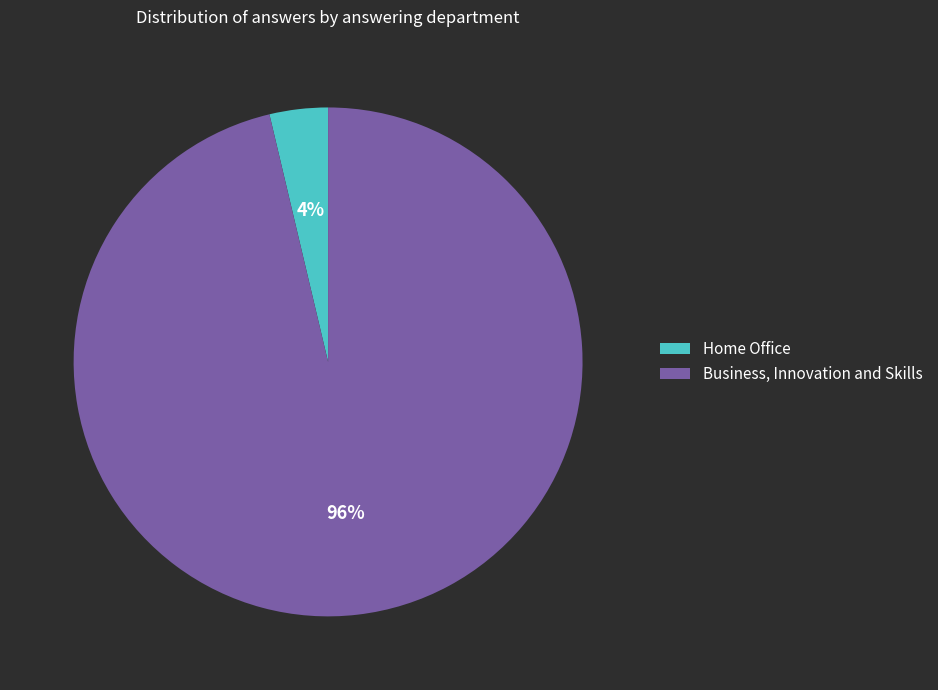

To the nearest percent, what percentage of the pie is Business, Innovation and Skills?

96%